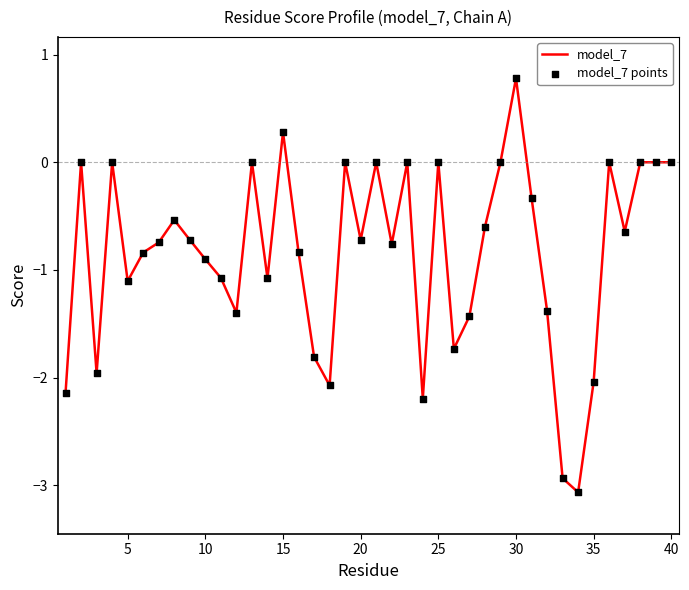

What is the greatest value displayed?

0.8